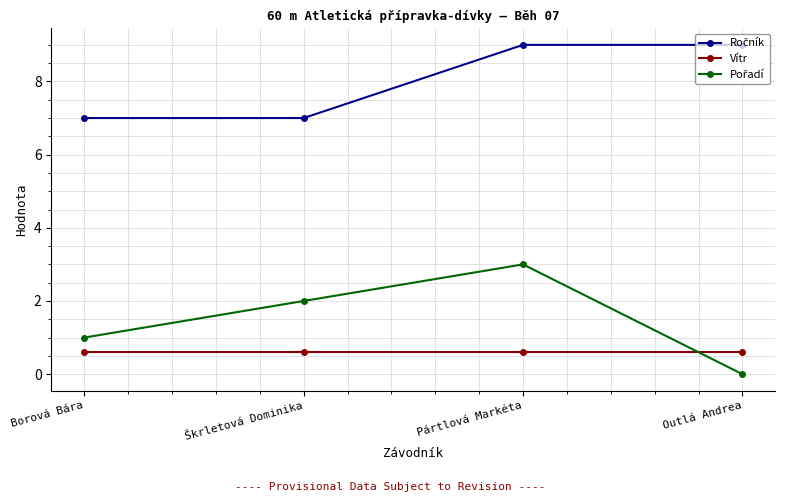

What is the sum of all Vítr values?

2.4